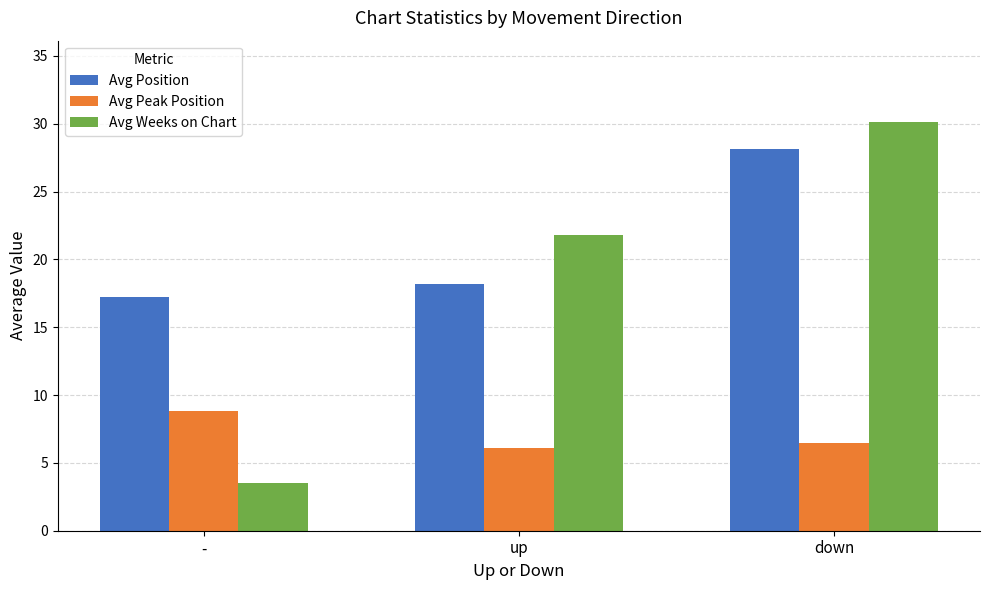

Which category has the lowest value in the Avg Position series?

-